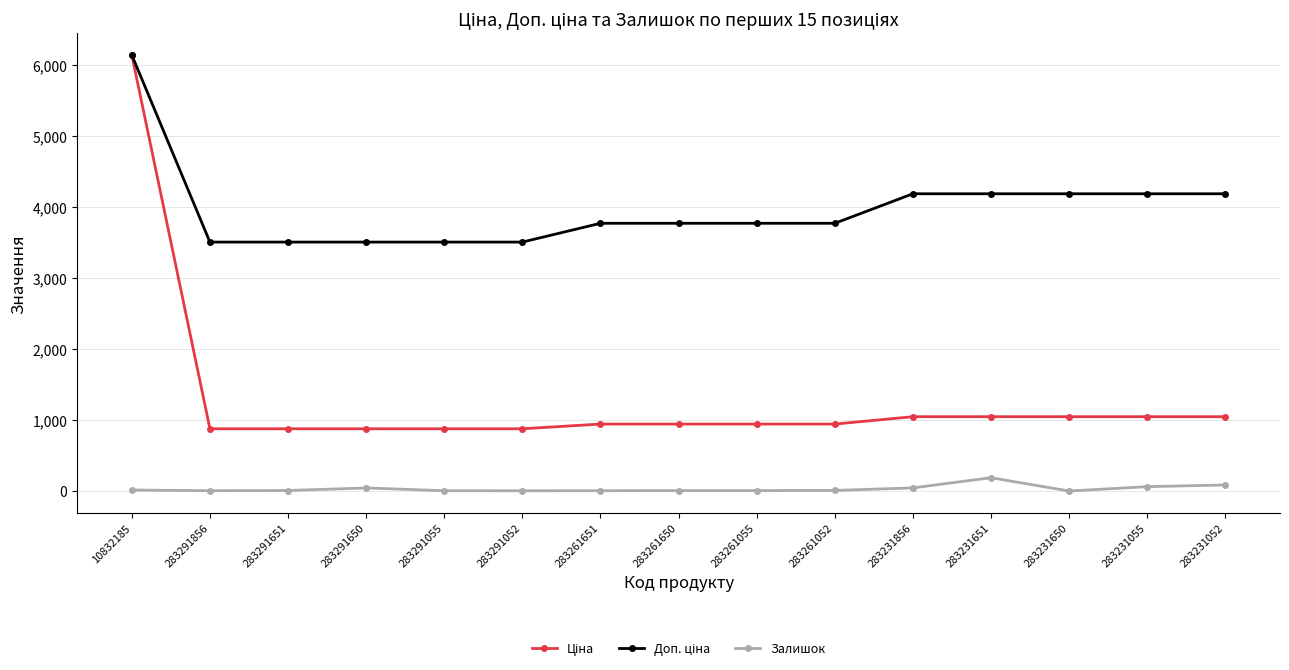

Which label corresponds to the largest value in the chart?

10832185